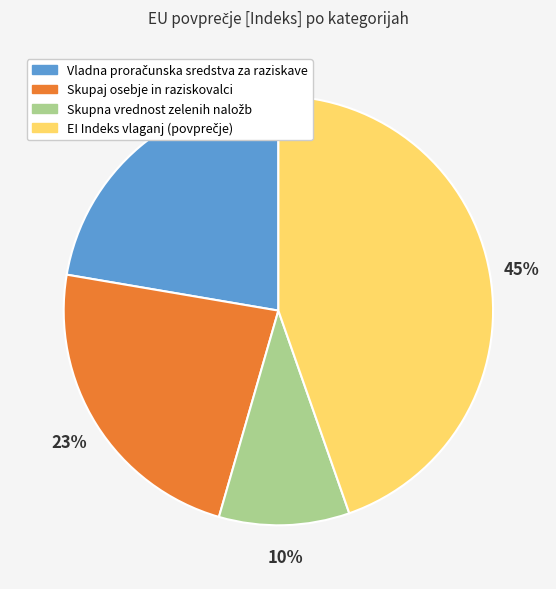

To the nearest percent, what is the average slice percentage?

25%